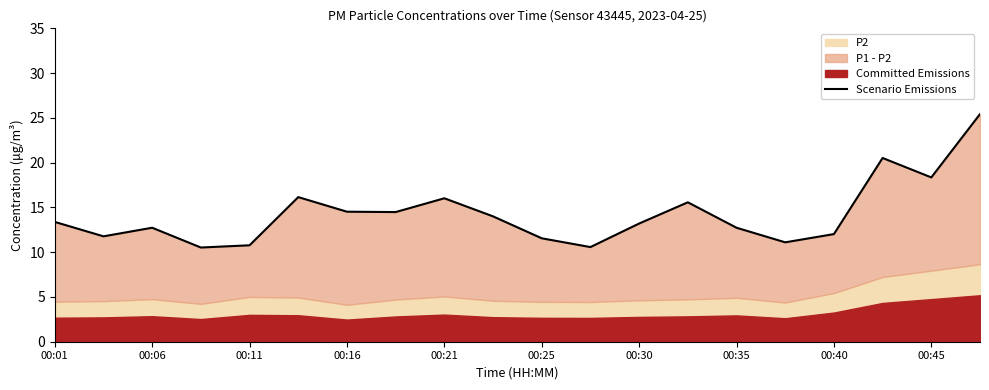

The chart shows a value of 13.4 at 00:01. True or false?

True